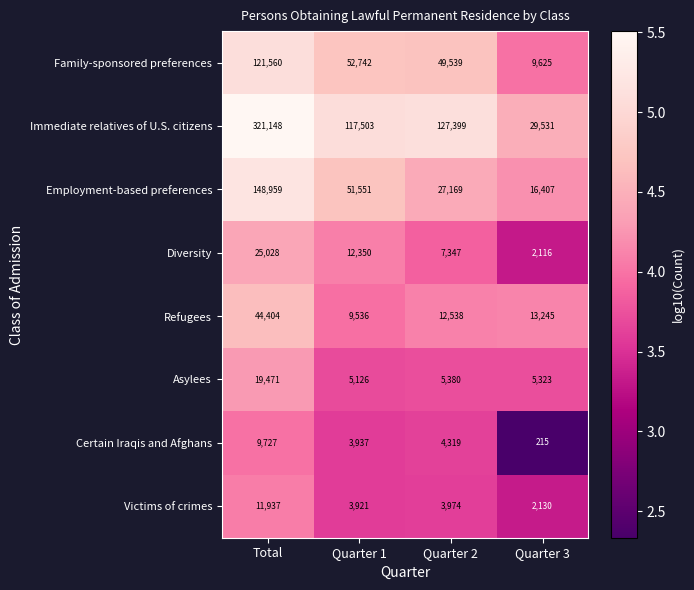

What is the highest value of the Refugees series?

44404